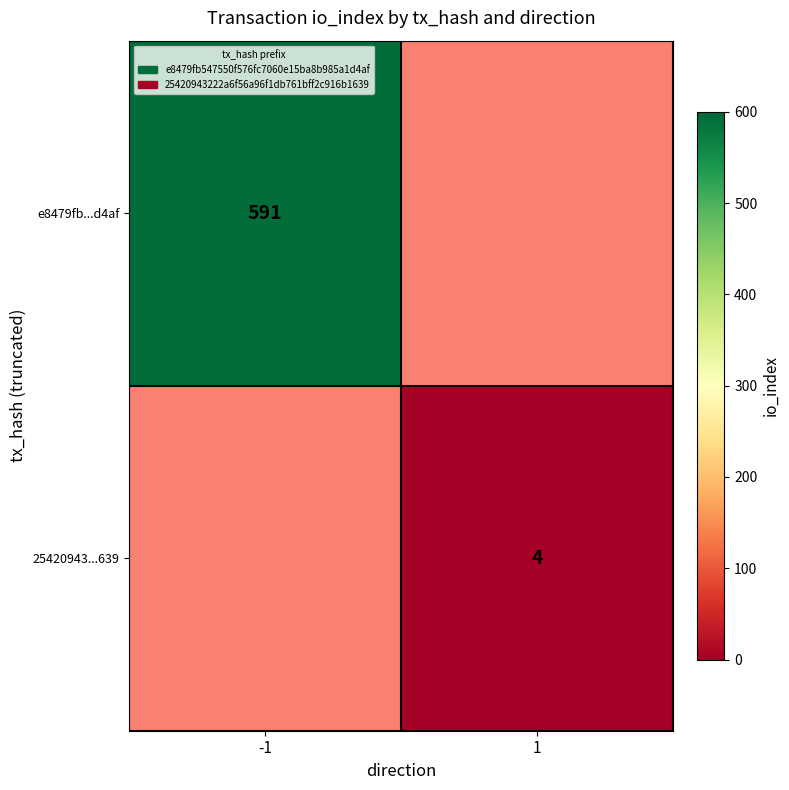

True or false: e8479fb...d4af has a value of 591 at -1.

True